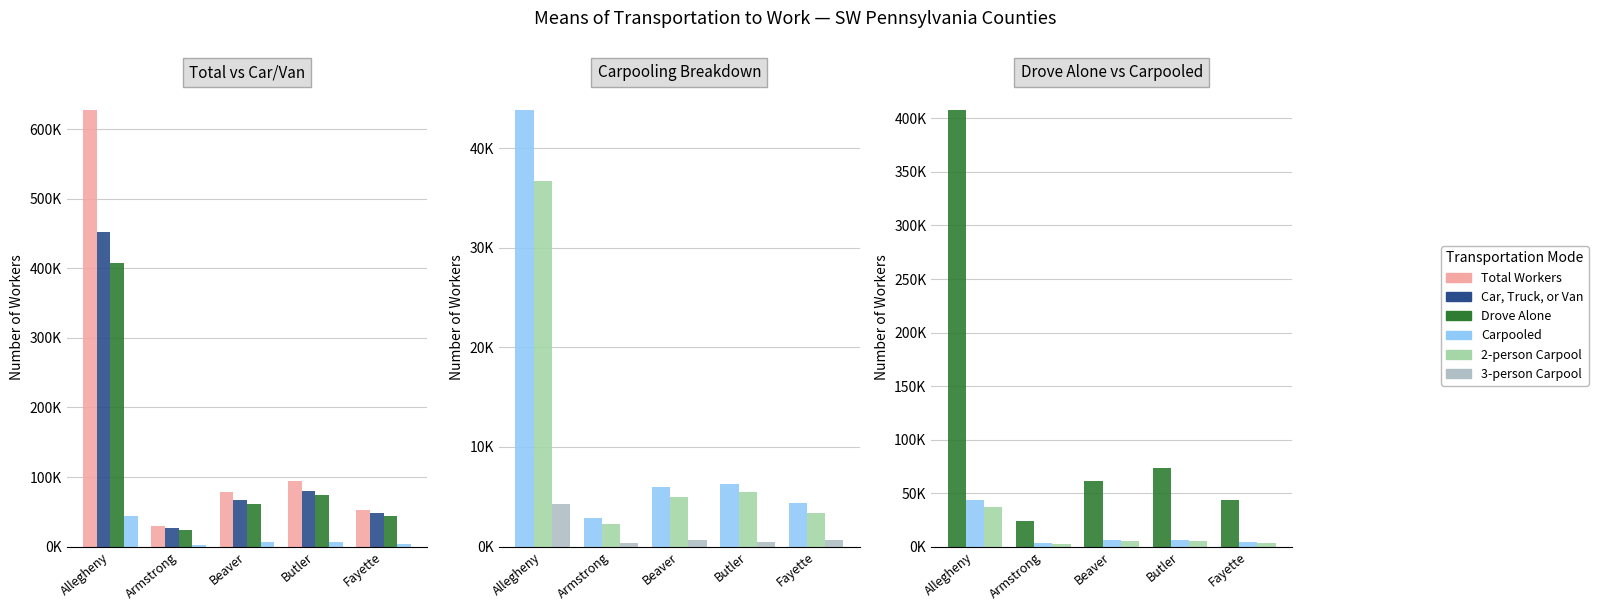

Reading left to right, transcribe all the data shown in this chart.

Total Workers: 627652	29788	78748	94590	53239
Car, Truck, or Van: 451795	26595	67170	80022	47788
Drove Alone: 407968	23688	61181	73720	43397
Carpooled: 43827	2907	5989	6302	4391
2-person Carpool: 36696	2292	4949	5473	3369
3-person Carpool: 4310	400	685	461	633